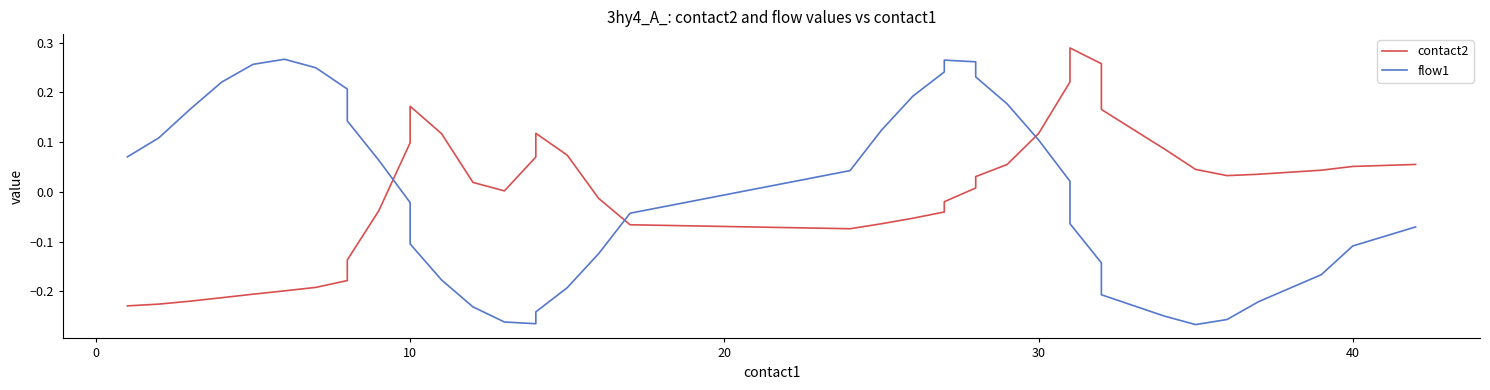

True or false: contact2 has more than 1 points higher than both neighbors.

True